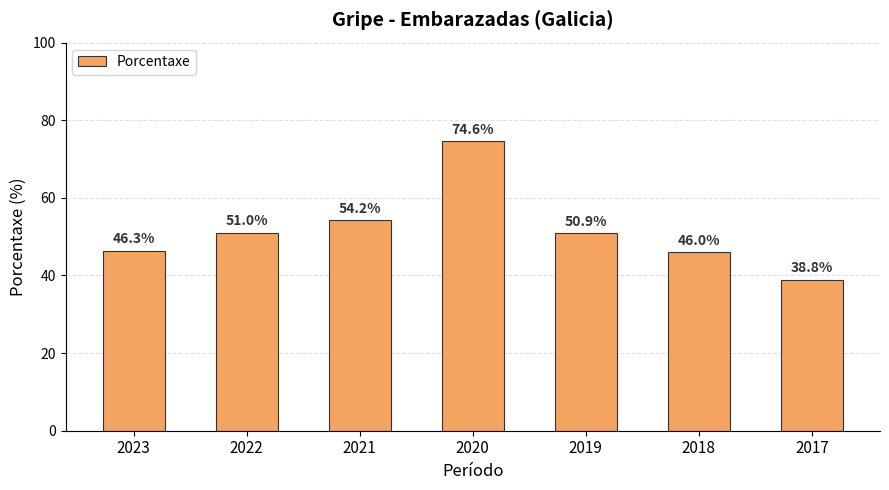

How many values are below 50?

3